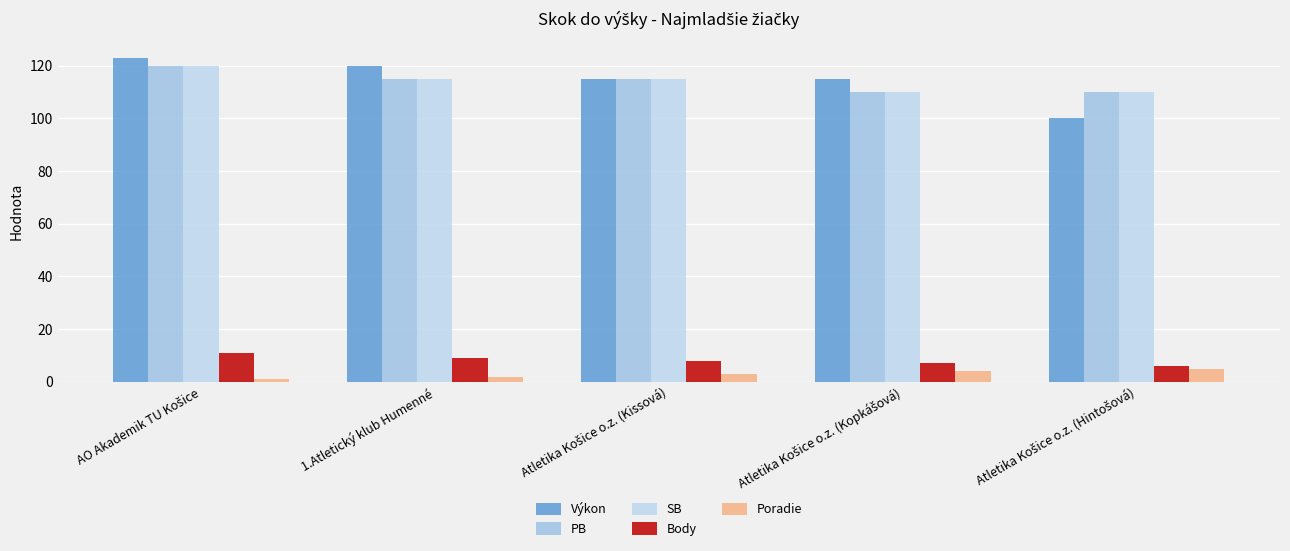

The value of Poradie at Atletika Košice o.z. (Kopkášová) is 4. True or false?

True